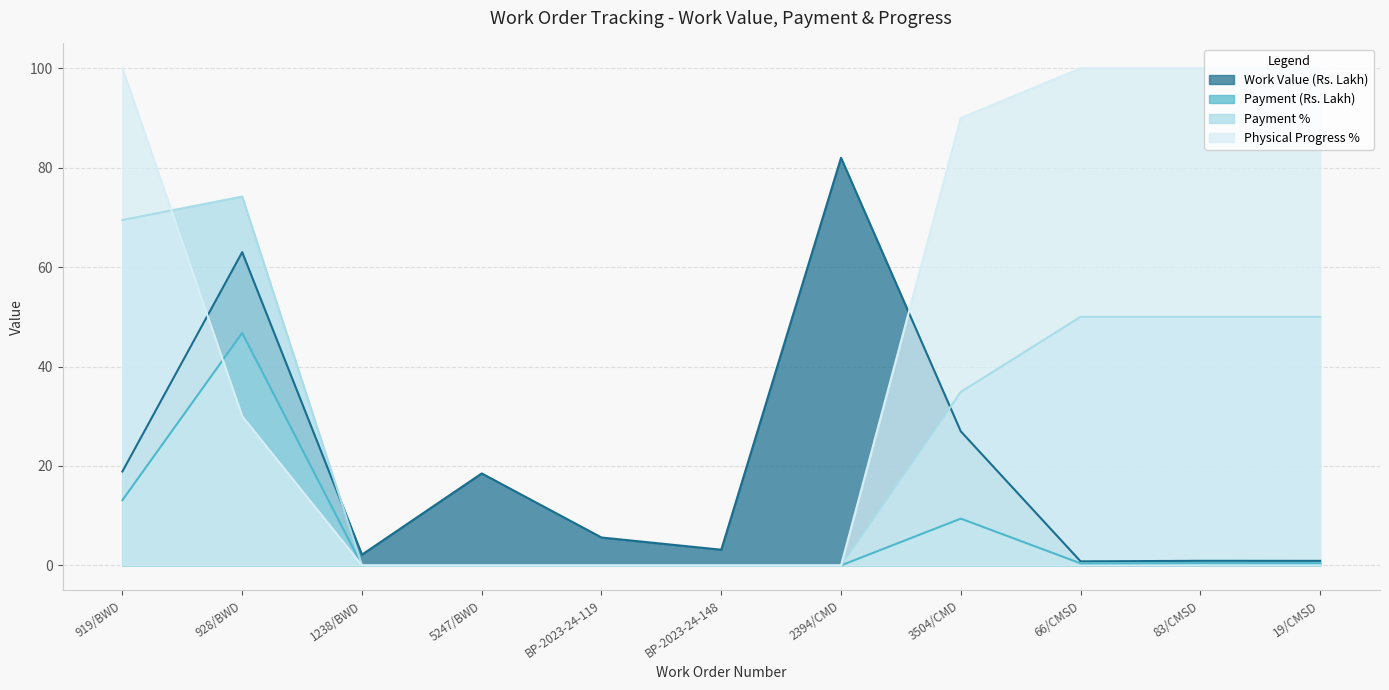

The value of Work Value (Rs. Lakh) at 83/CMSD is 0.9. True or false?

True